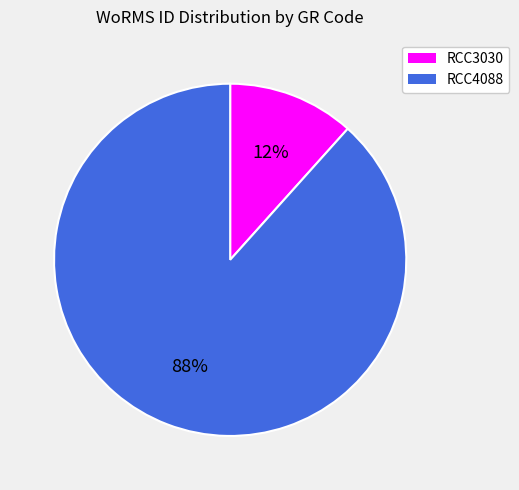

Between RCC4088 and RCC3030, which is larger?

RCC4088